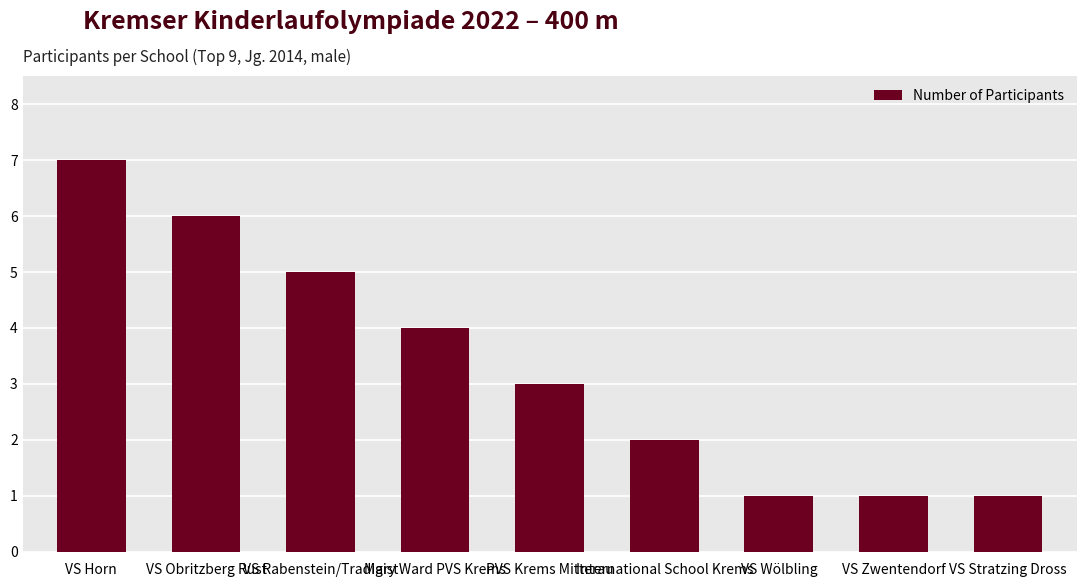

Which label corresponds to the largest value in the chart?

VS Horn